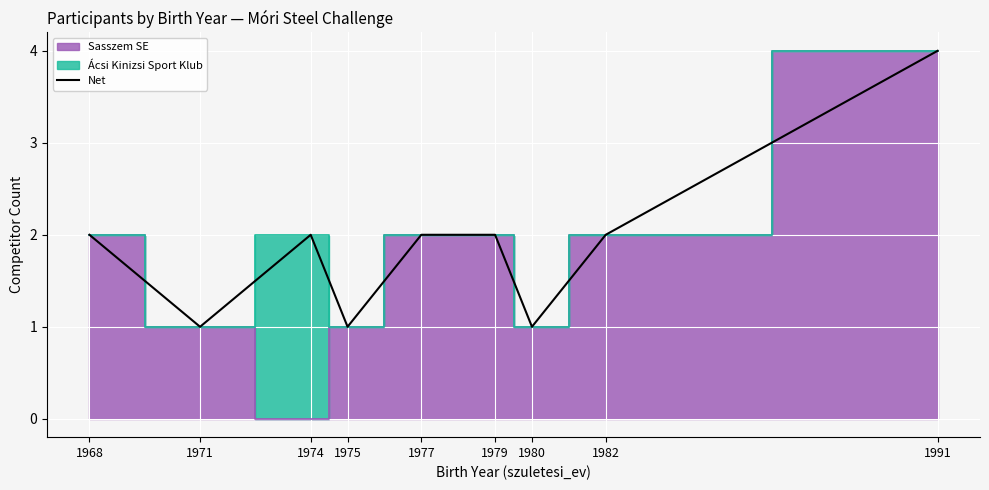

How many points are higher than both their immediate neighbors (excluding endpoints)?

1